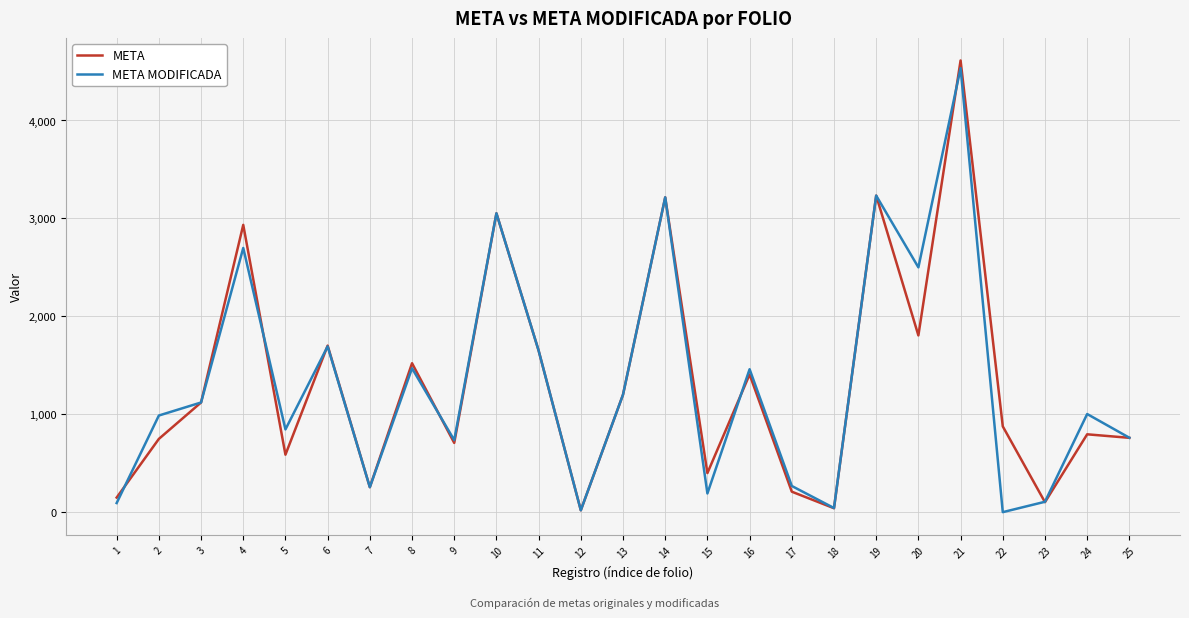

Rank the series at 15 from highest to lowest value.

META, META MODIFICADA